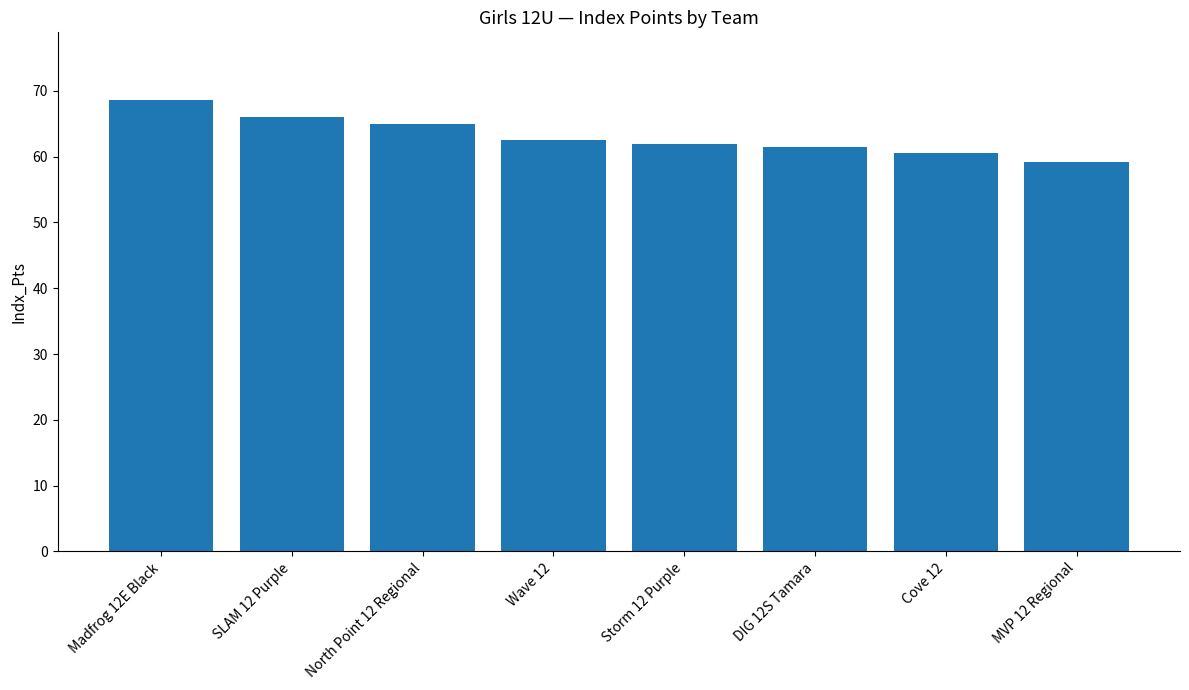

What is the change in value from Madfrog 12E Black to North Point 12 Regional?

-3.6